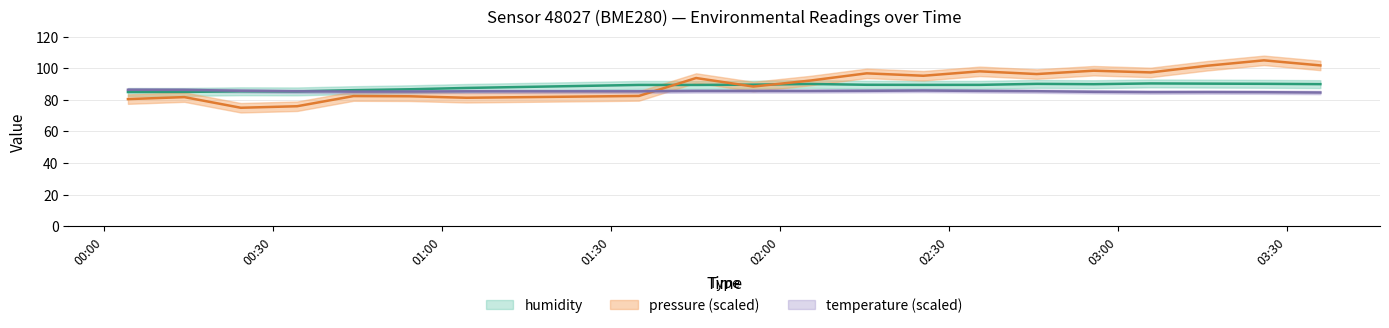

True or false: pressure has a value of 140.2 at 01:04.

False